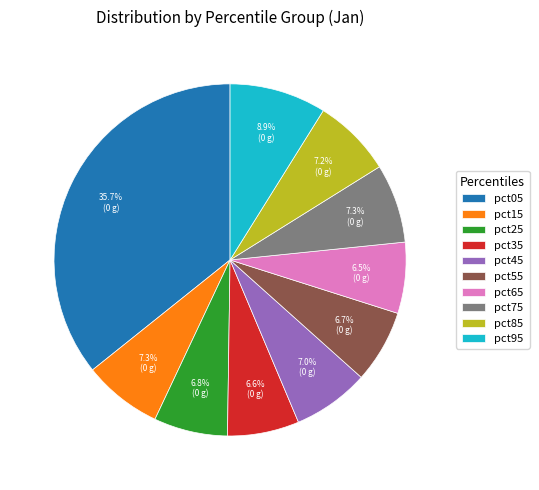

The pct95 slice represents 1% of the pie. True or false?

False